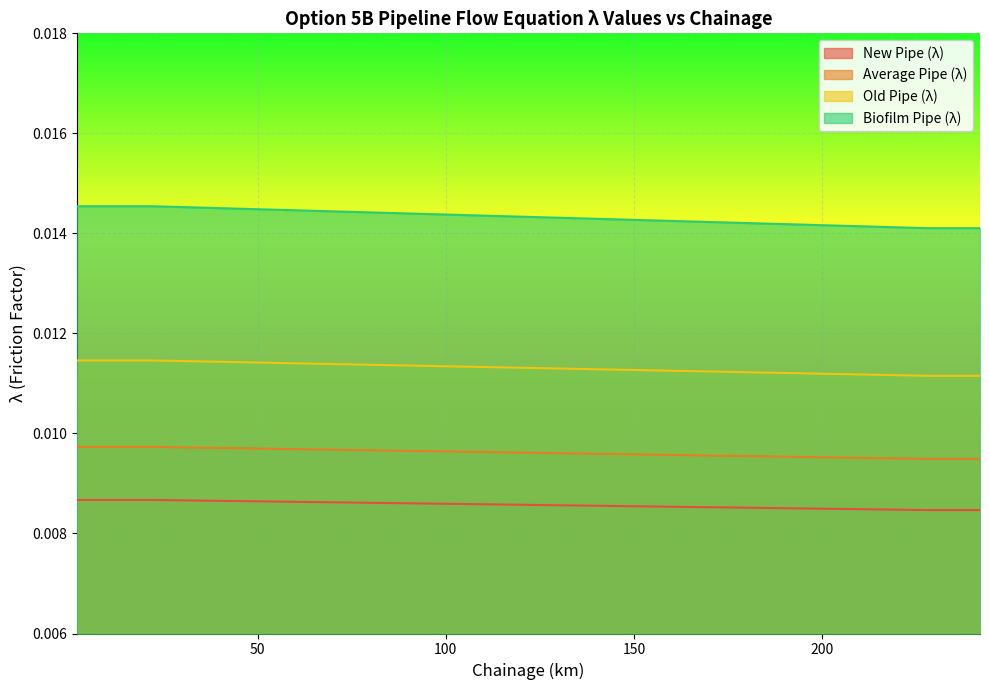

Which label corresponds to the largest value in the chart?

2